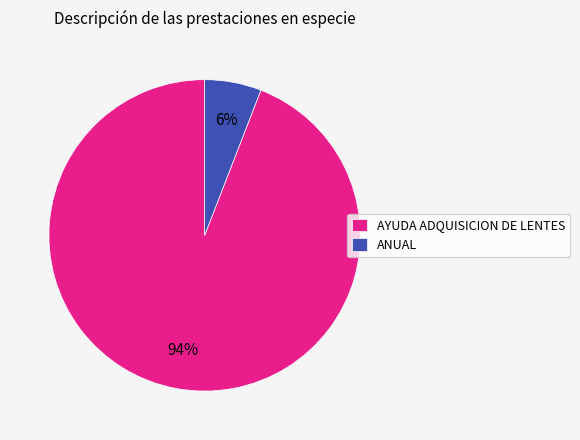

What percentage is the ANUAL slice, to the nearest percent?

6%